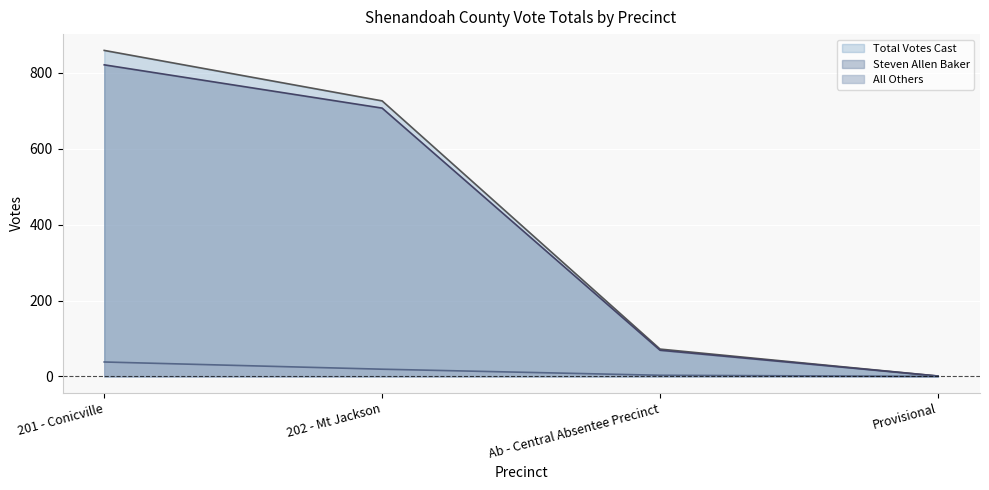

True or false: All Others has more than 1 interior local peaks.

False